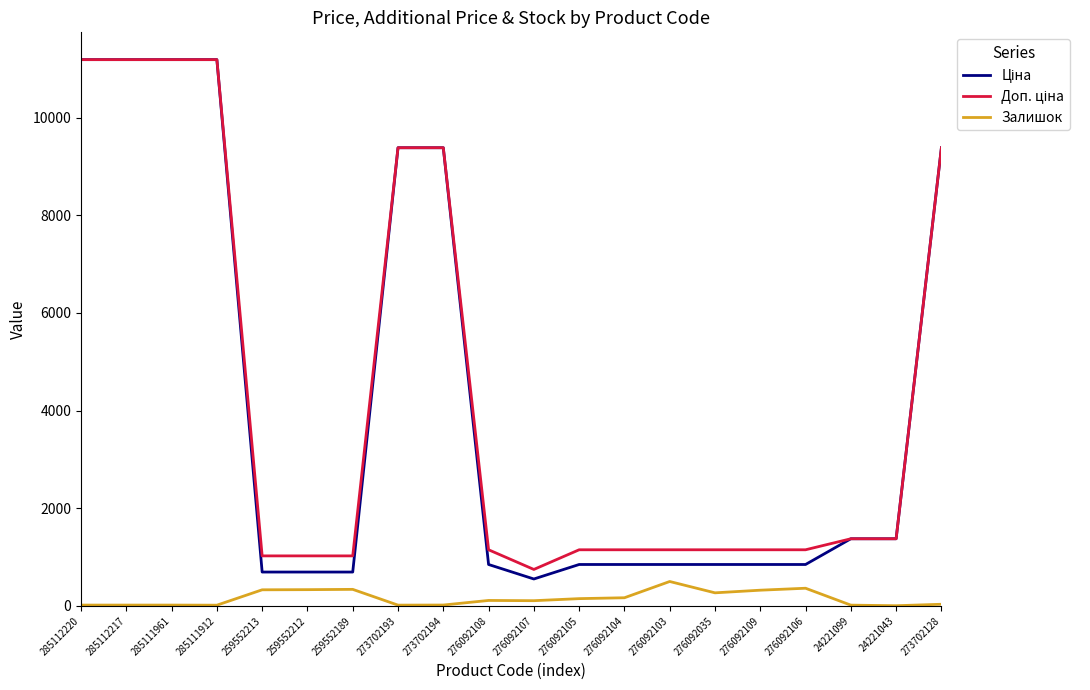

True or false: Залишок has more than 1 interior local peaks.

True